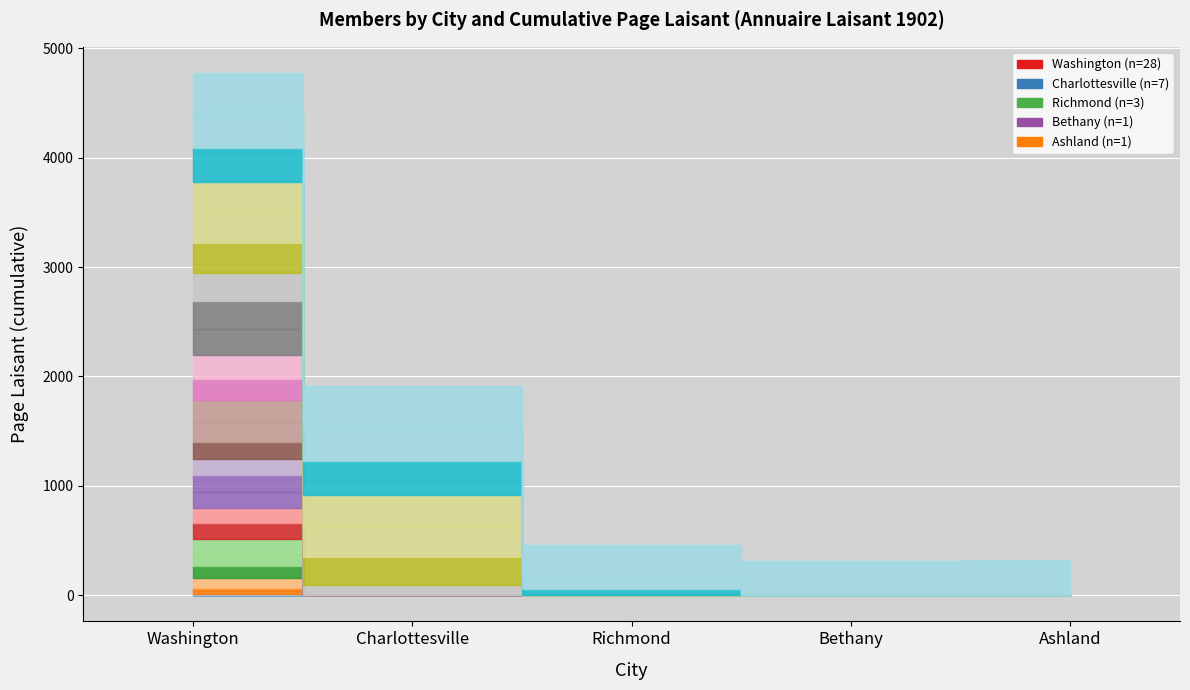

The Enseignant (université) series shows 207 at Page. True or false?

False